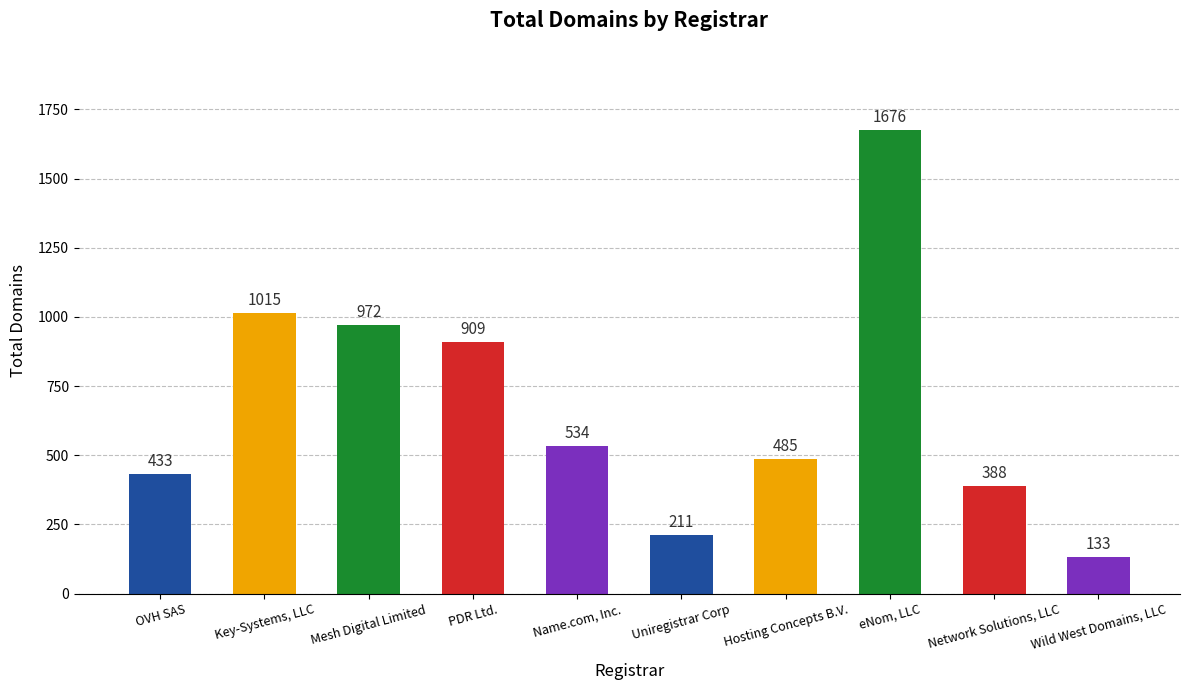

What is the label of the 1st bar from the right?

Wild West Domains, LLC